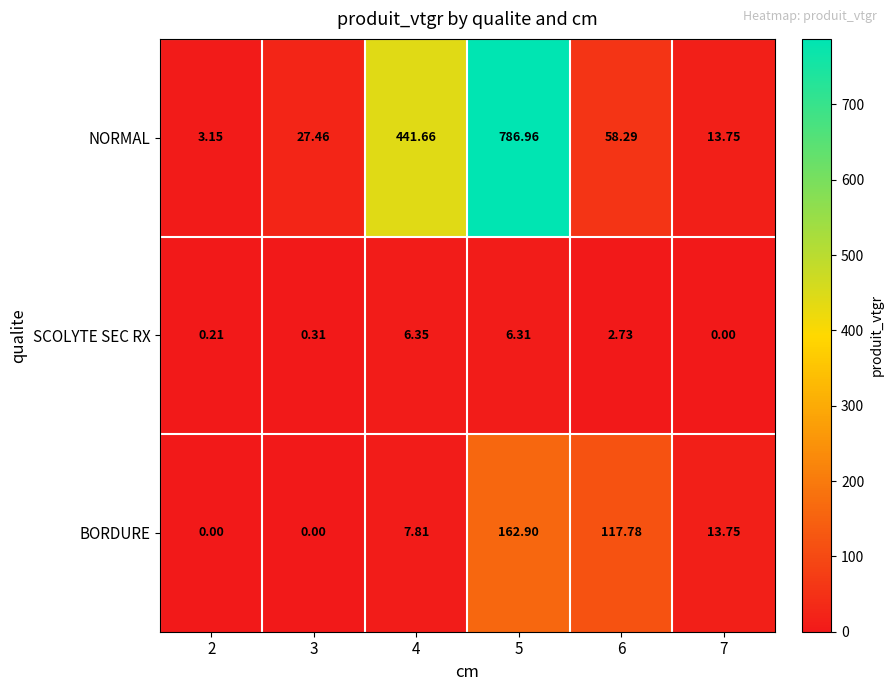

How many series are shown in this chart?

3